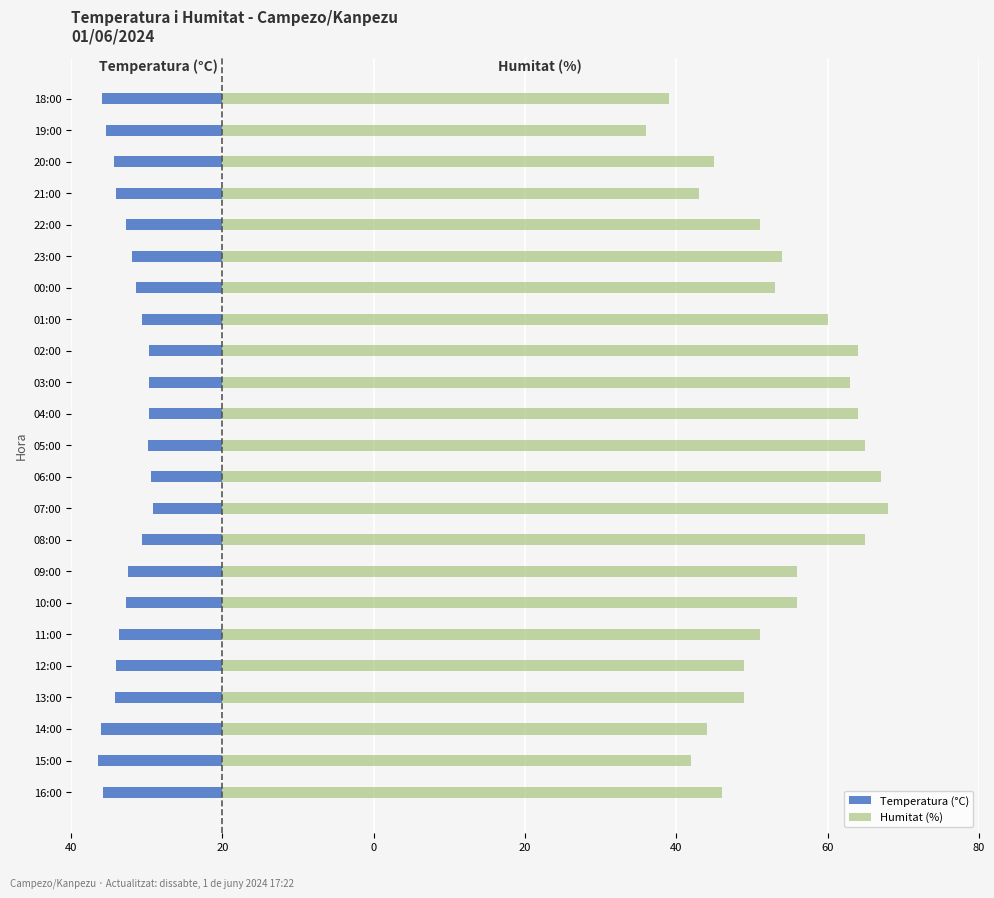

What is the average value of the Temperatura (°C) series?

-12.6